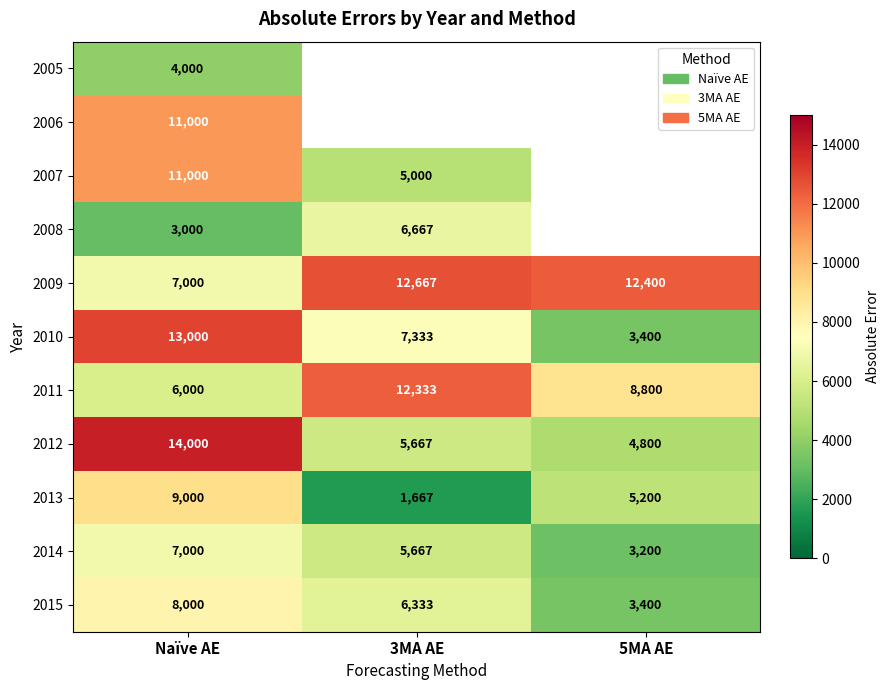

Which label corresponds to the smallest value in the chart?

3MA AE